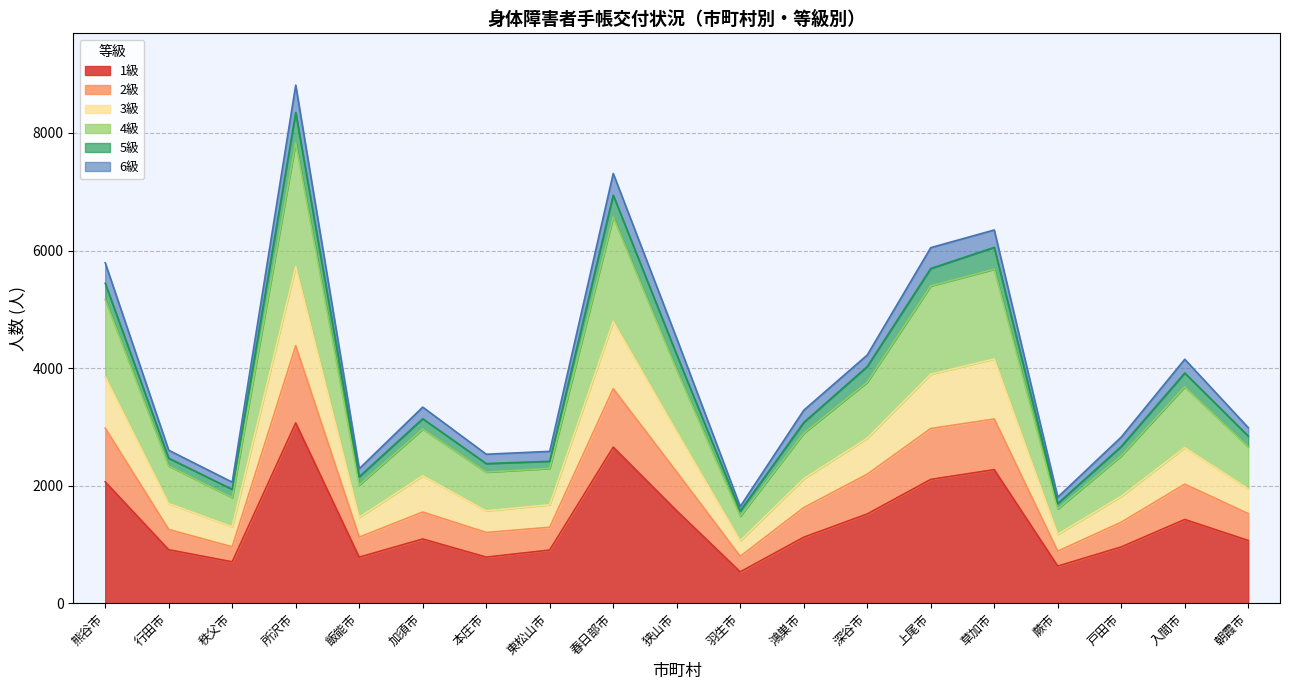

How many lines are shown in the chart?

6